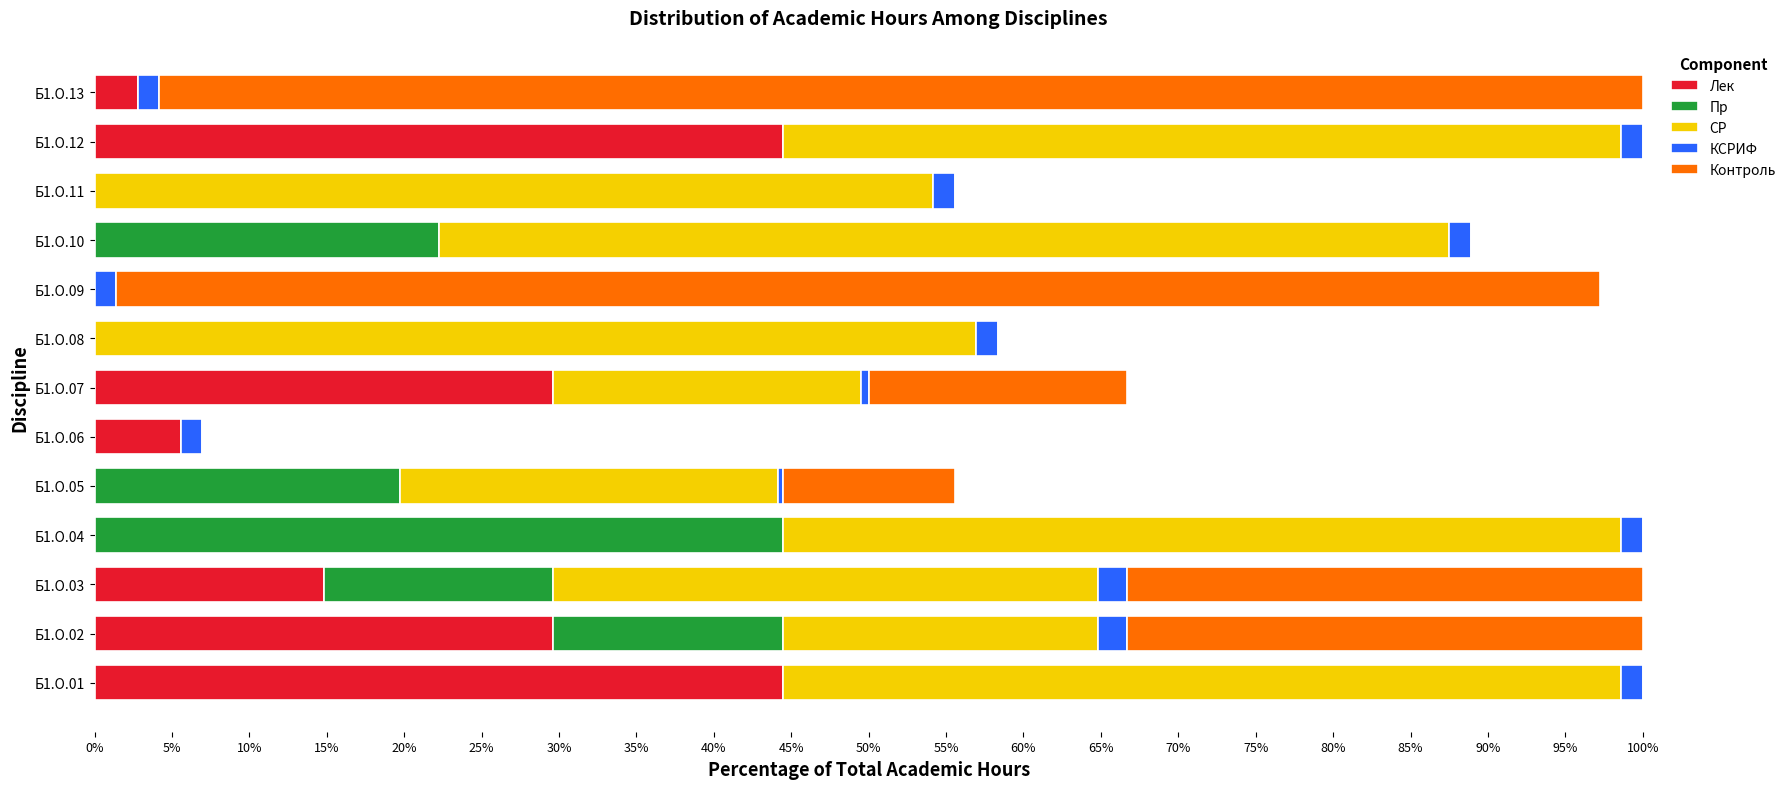

What is the maximum value for Лек?

44.4